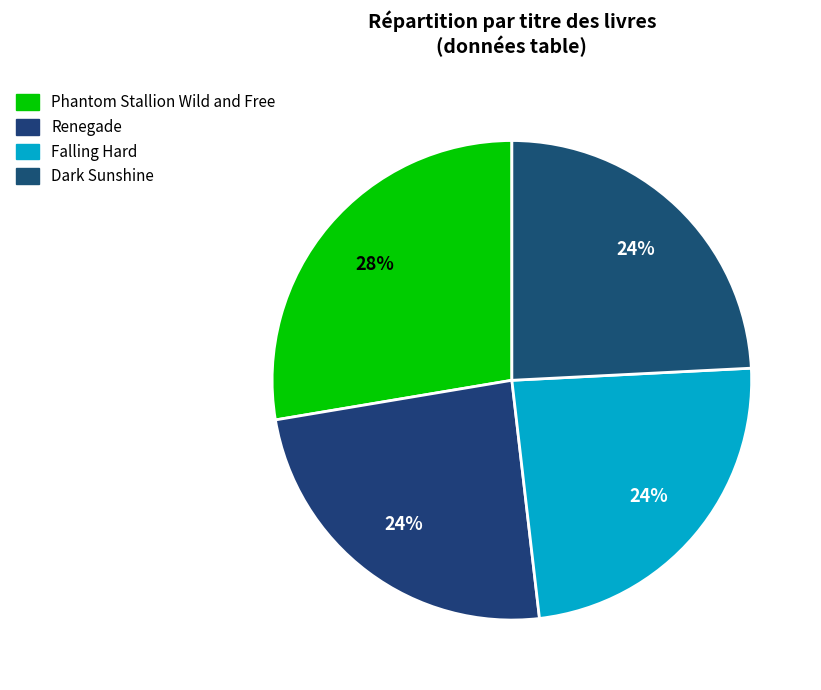

What is the largest slice in the pie chart?

Phantom Stallion Wild and Free